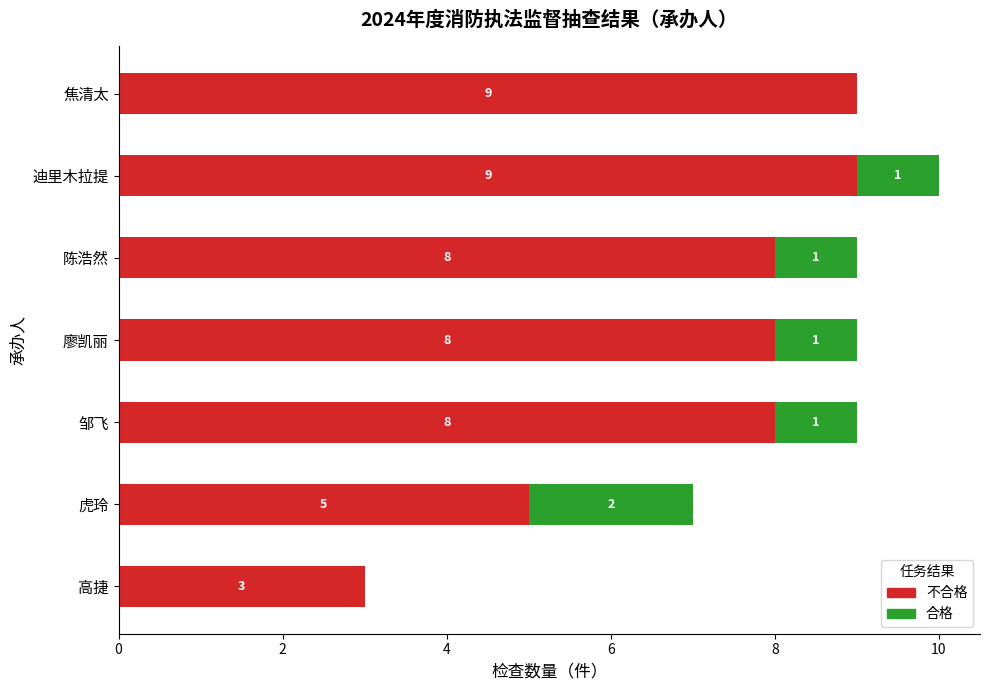

What is the total value across all series at 迪里木拉提?

10